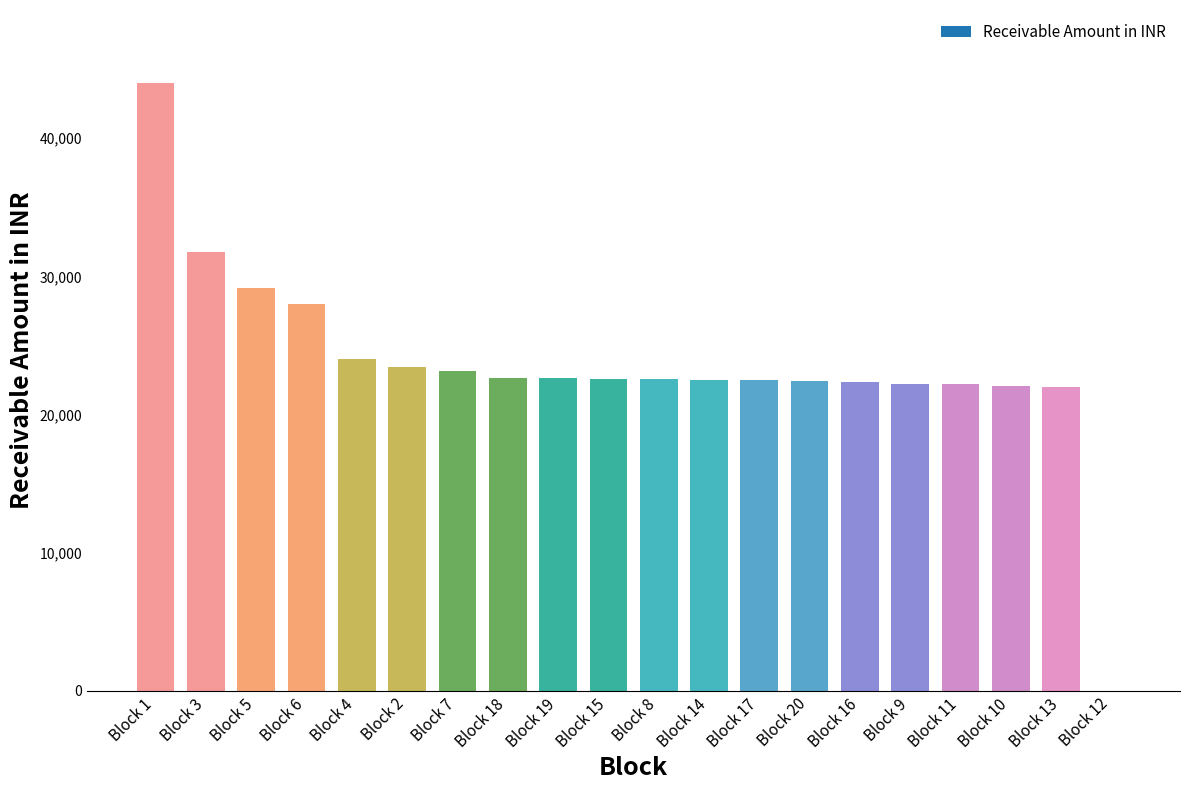

Count the number of data series in this chart.

1